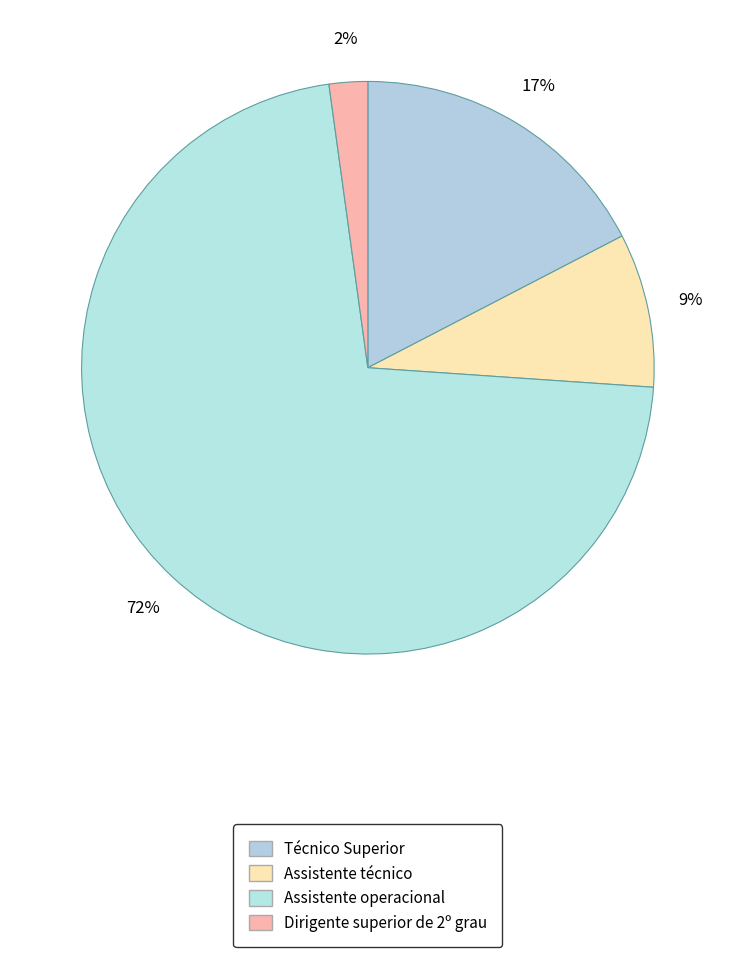

Is there a majority slice in this chart?

Yes